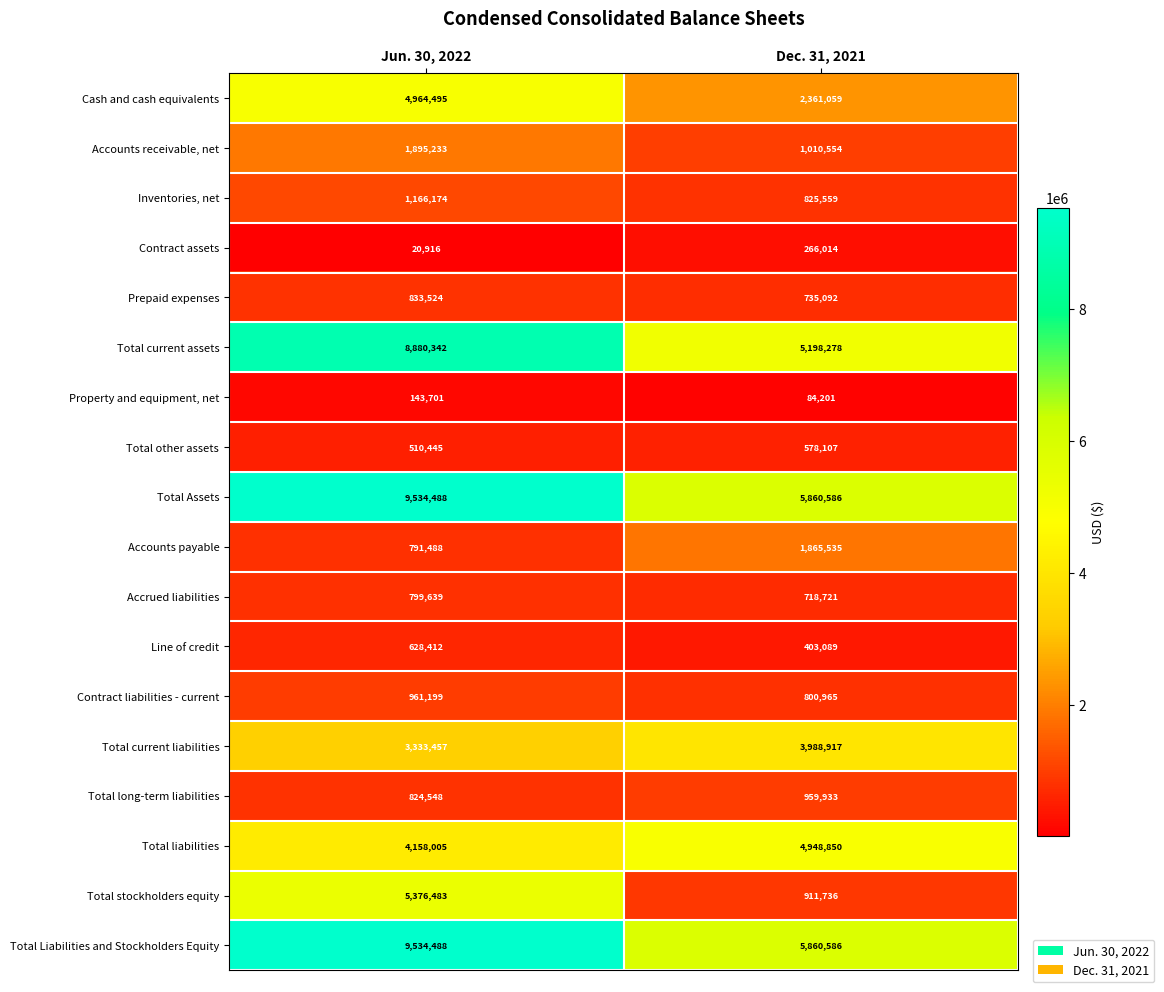

At which category does the chart reach its minimum across all series?

Jun. 30, 2022